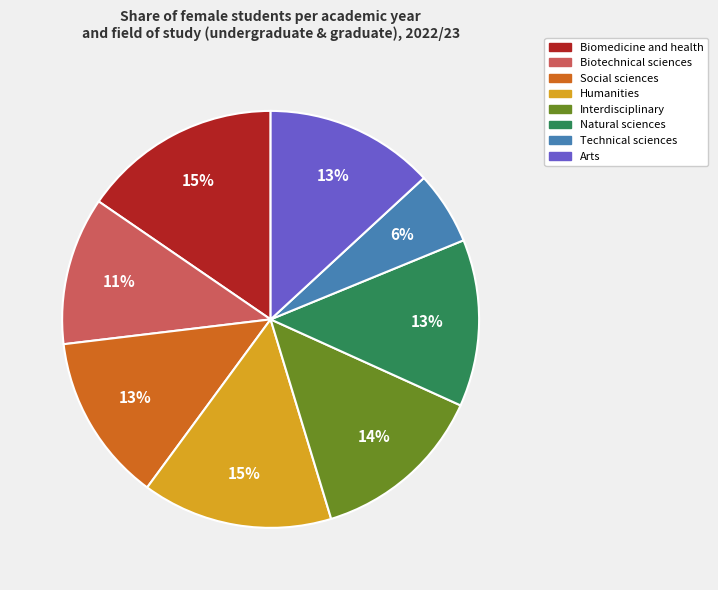

To the nearest percent, what portion does Interdisciplinary represent?

14%